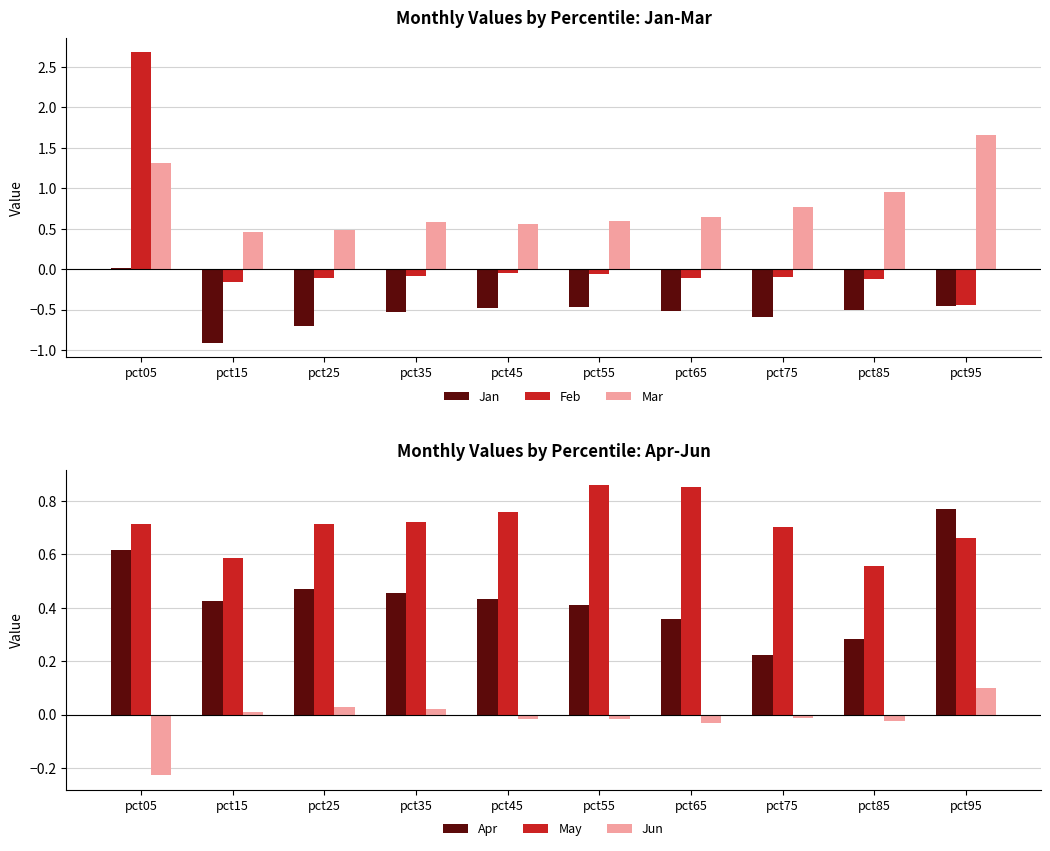

Which series changed the most between pct25 and pct65?

Jan